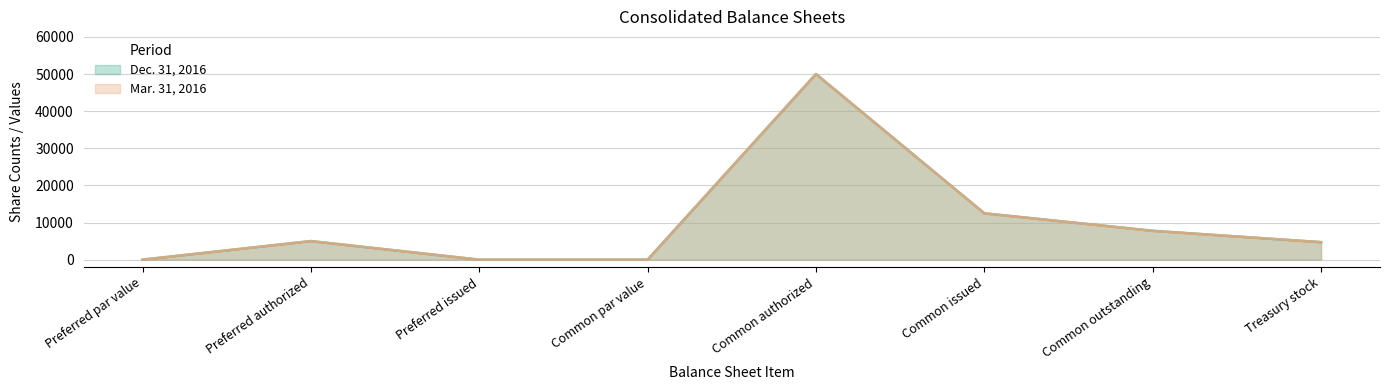

What is the average value of the Mar. 31, 2016 series?

9992